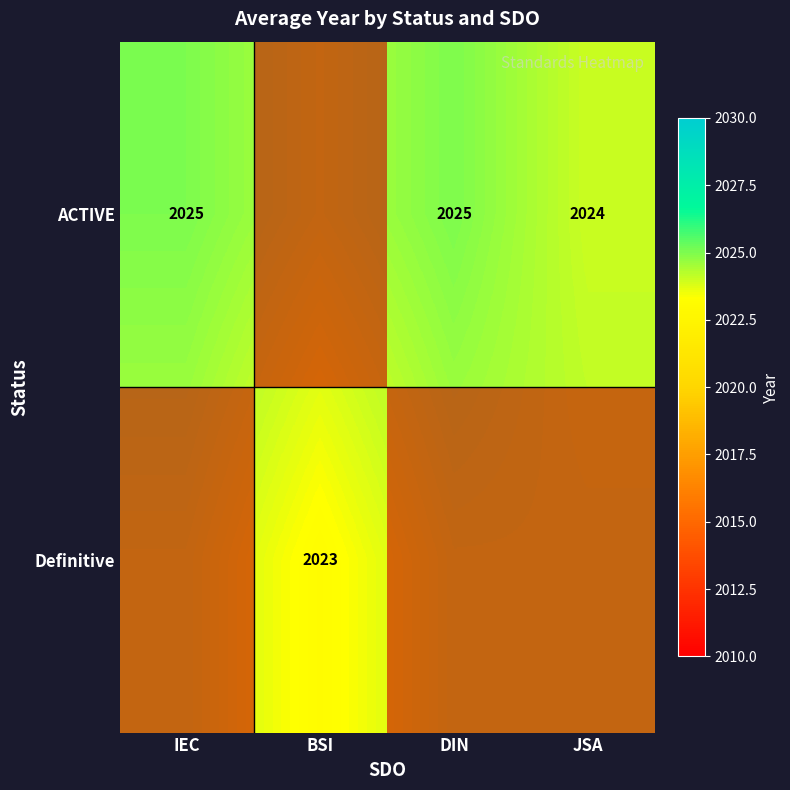

Is the value of Definitive at BSI greater than the value of ACTIVE at IEC?

No